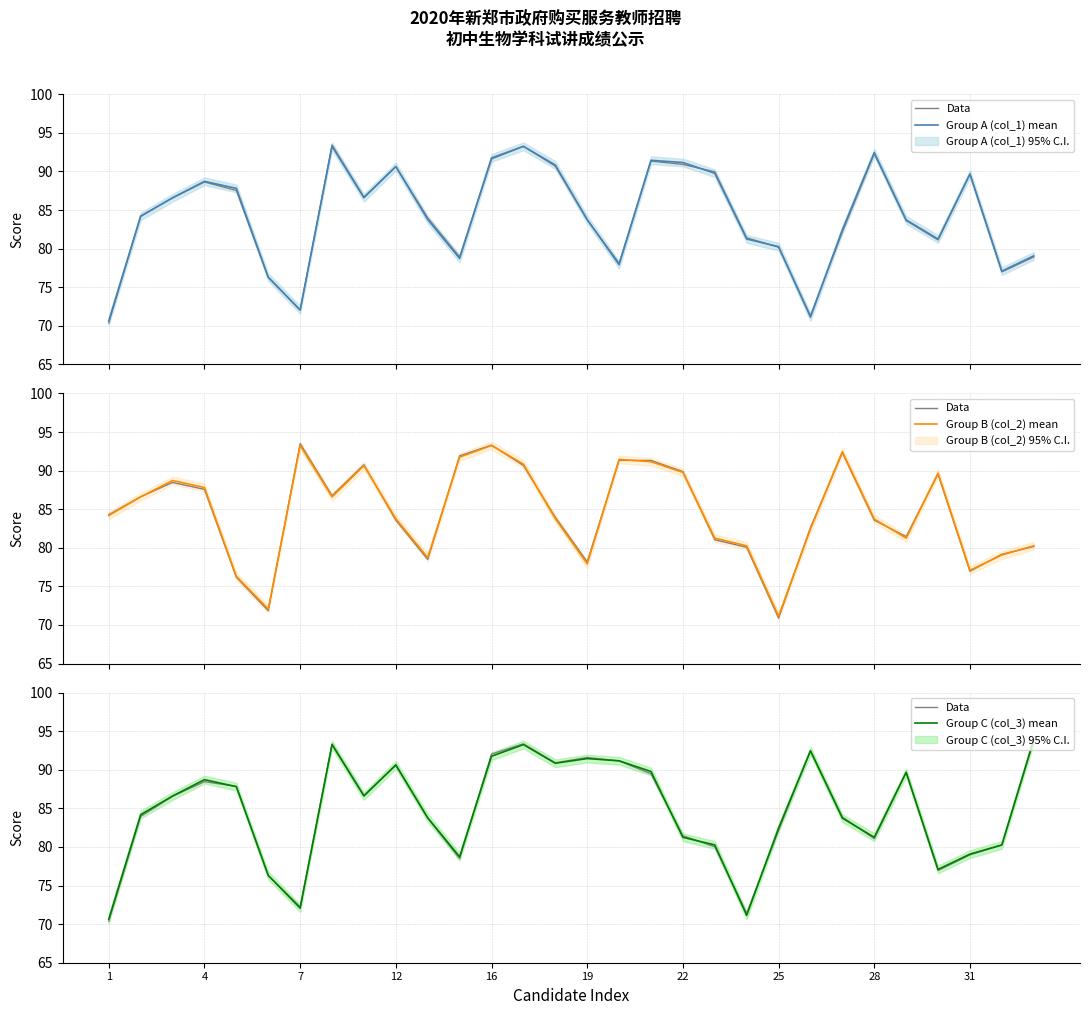

How many times do Data and Group B (col_2) mean cross each other?

13